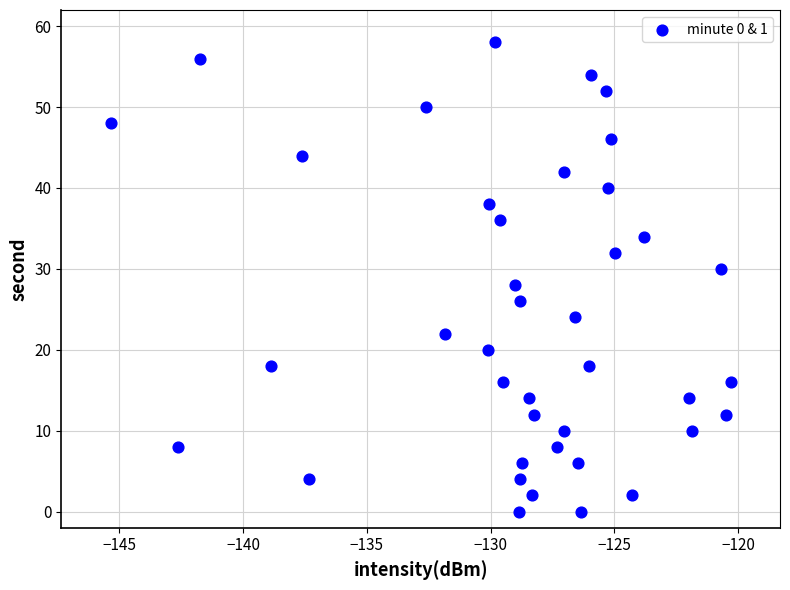

What is the range of Y values (max minus min)?

58